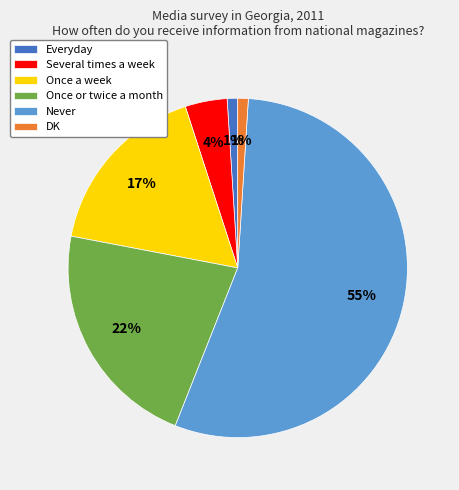

To the nearest percent, what portion does Never represent?

55%